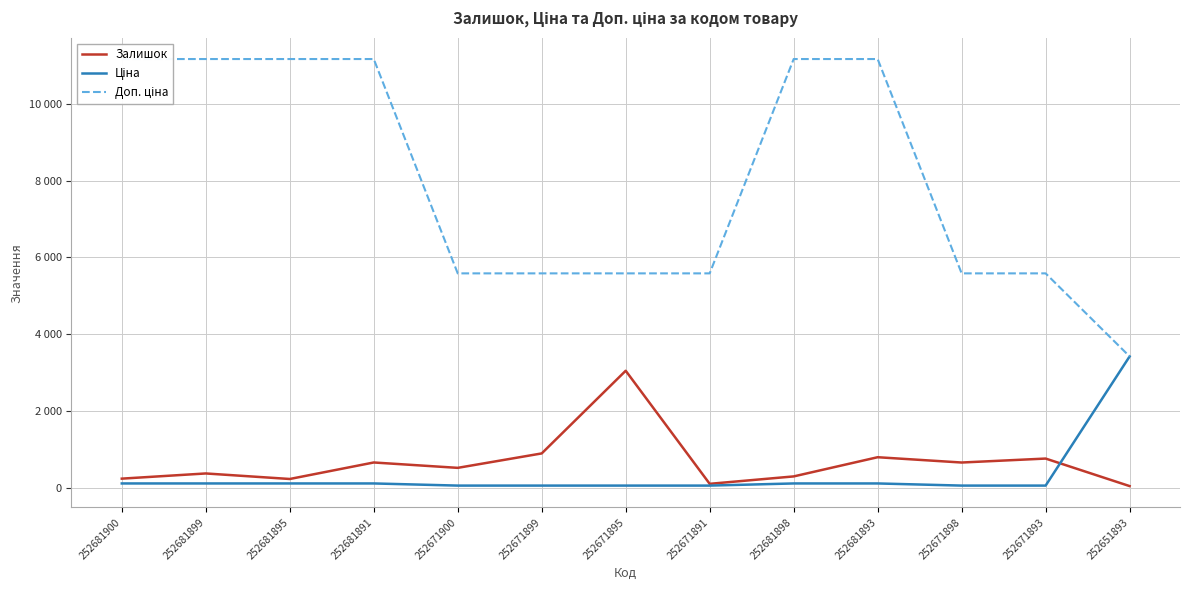

Reading left to right, extract all data points from this chart.

Залишок: 237.0	372.0	228.0	658.0	518.0	894.0	3048.0	102.0	295.0	795.0	657.0	760.0	43.0
Ціна: 111.7	111.7	111.7	111.7	55.9	55.9	55.9	55.9	111.7	111.7	55.9	55.9	3420.6
Доп. ціна: 11169.0	11169.0	11169.0	11169.0	5585.0	5585.0	5585.0	5585.0	11169.0	11169.0	5585.0	5585.0	3421.0